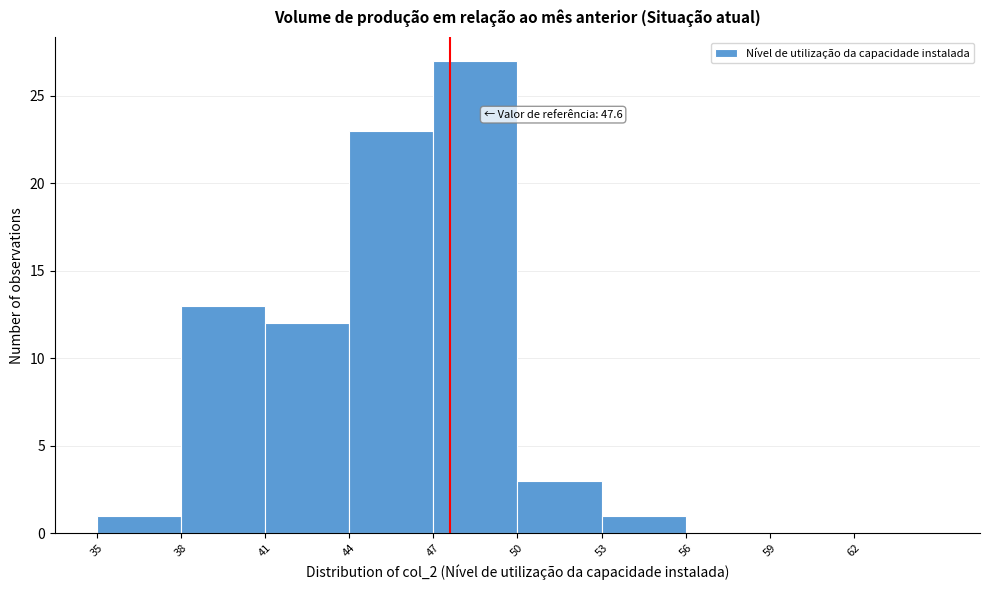

Which range on the x-axis has the tallest bar?

47 to 50